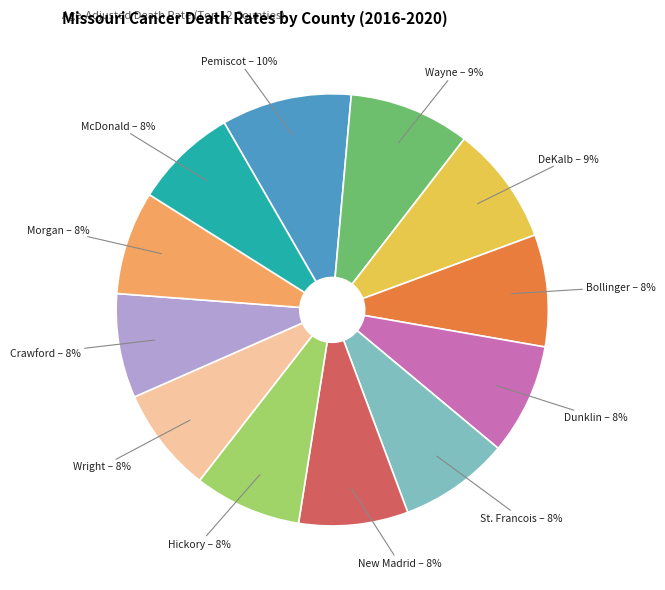

To the nearest percent, what is the average slice percentage?

8%